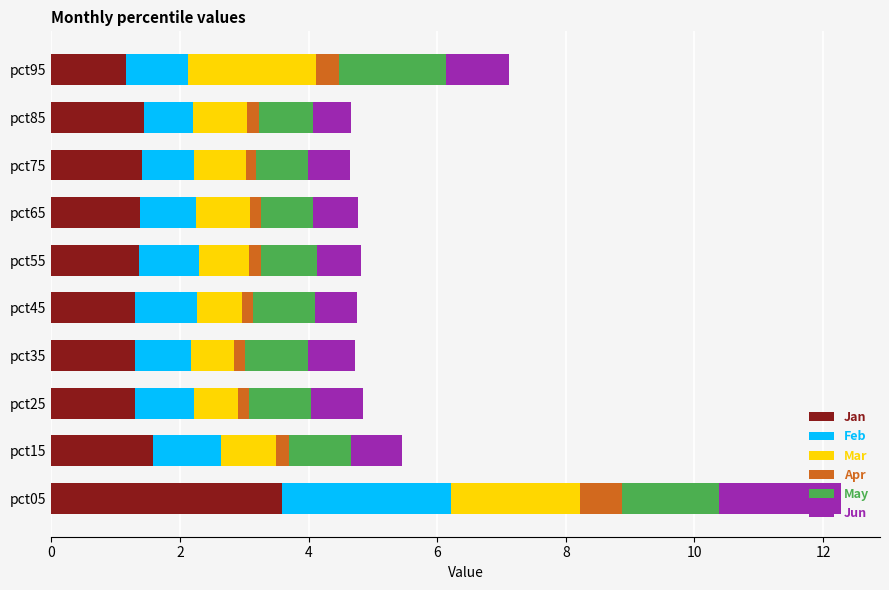

What is the highest value of the Jan series?

3.6